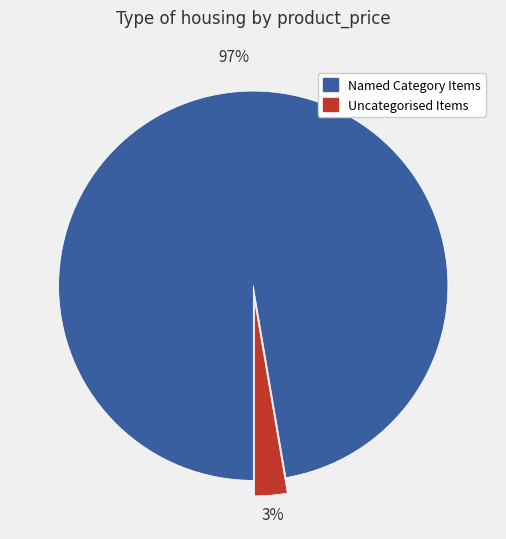

Is there any slice that represents more than half of the pie?

Yes